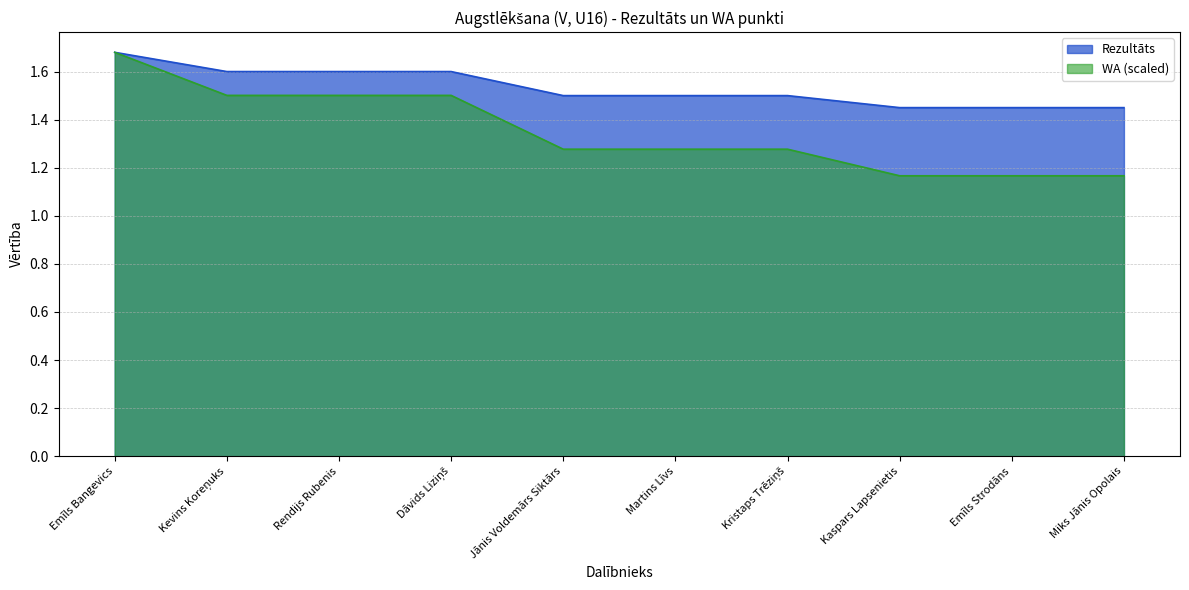

Which category has the lowest value in the WA series?

Kaspars Lapsenietis